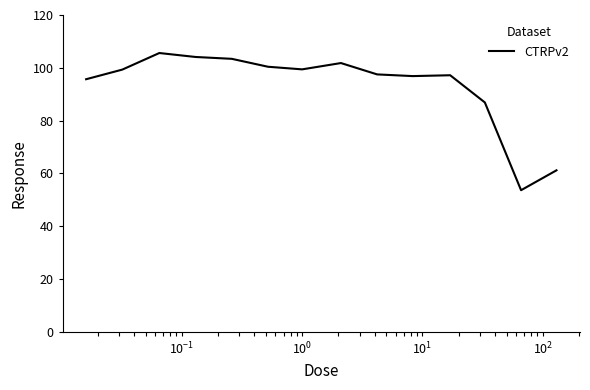

How many lines are shown in the chart?

1